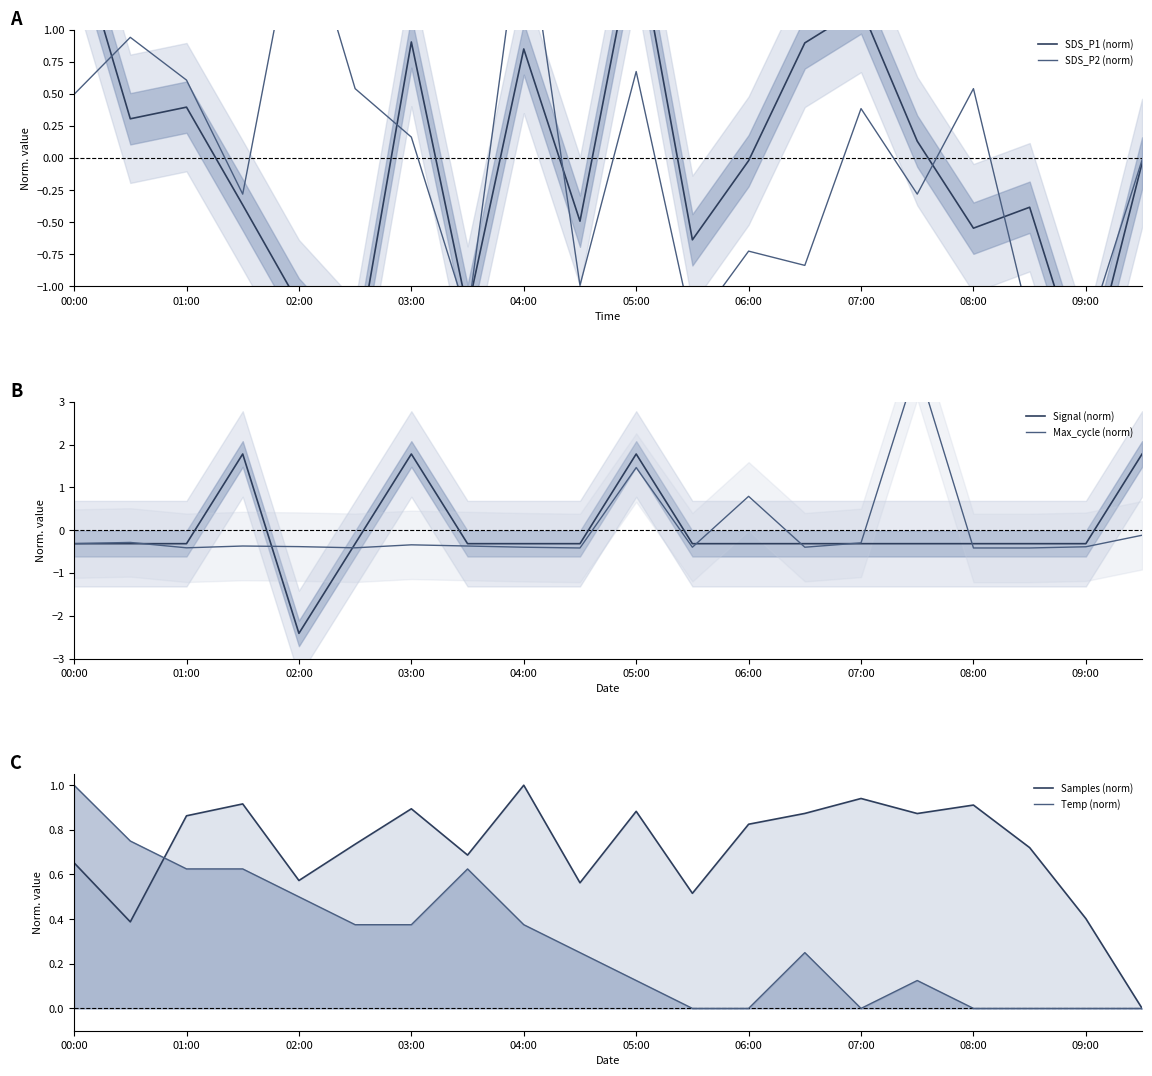

What is the highest value of the Signal (norm) series?

1.8